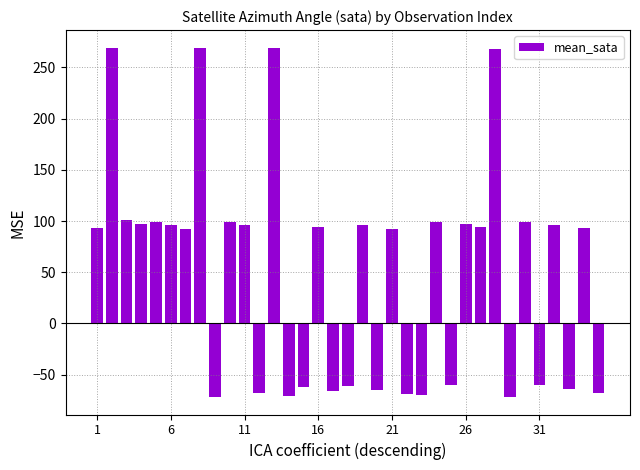

What is the smallest value displayed?

-71.8